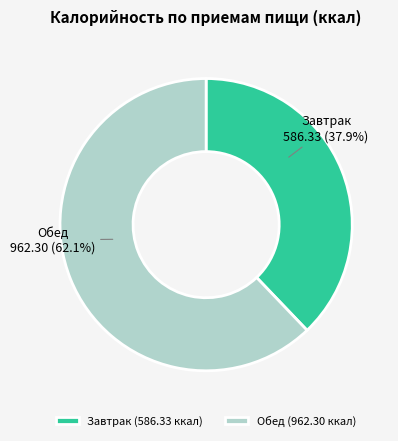

What portion of the pie excludes Обед?

37.9%